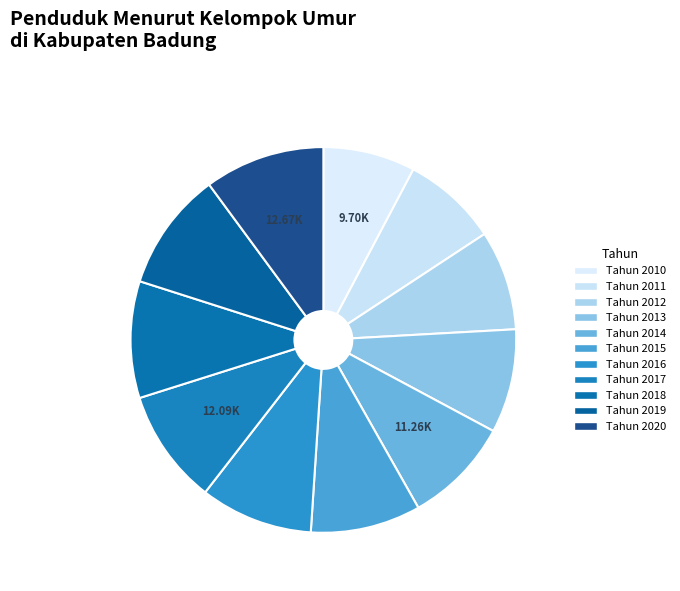

How many slices are in this pie chart?

11